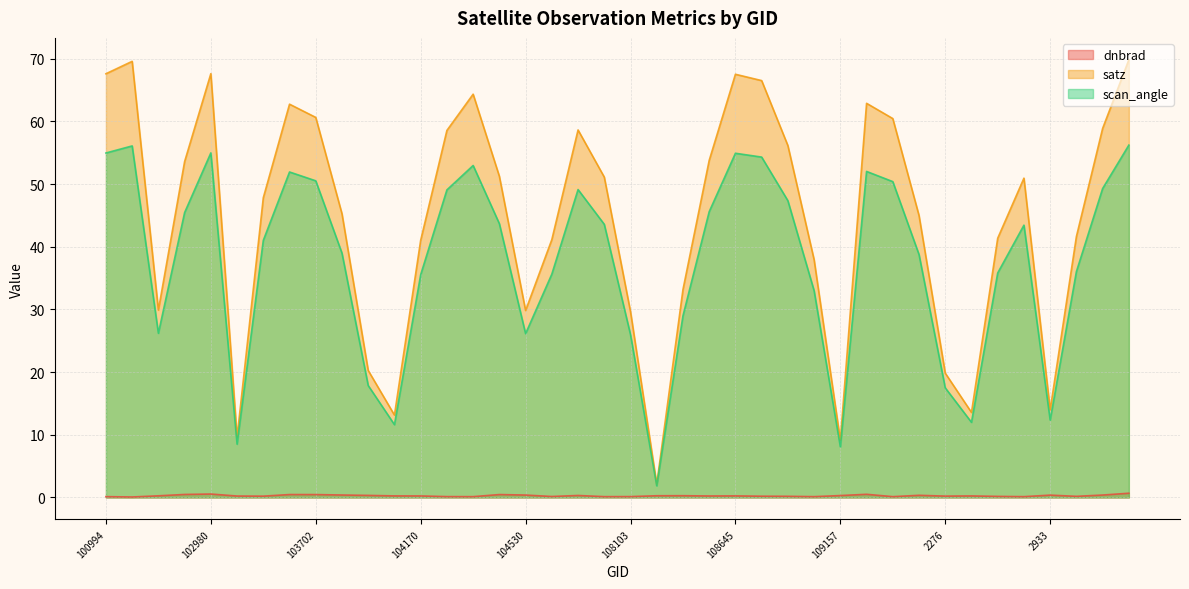

How many categories are shown in the chart?

40